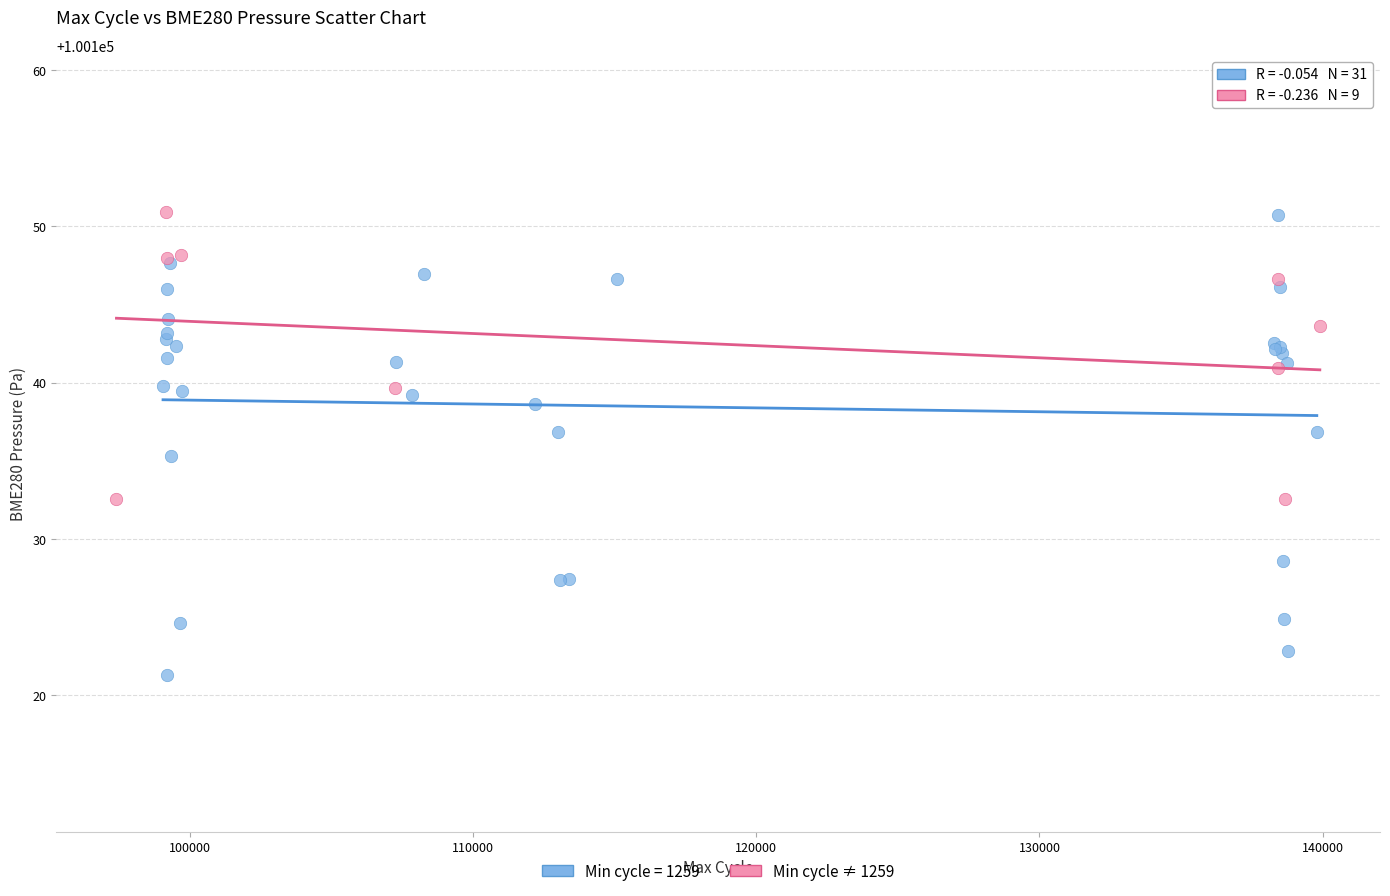

Which series has the widest spread of Y values?

Min cycle = 1259